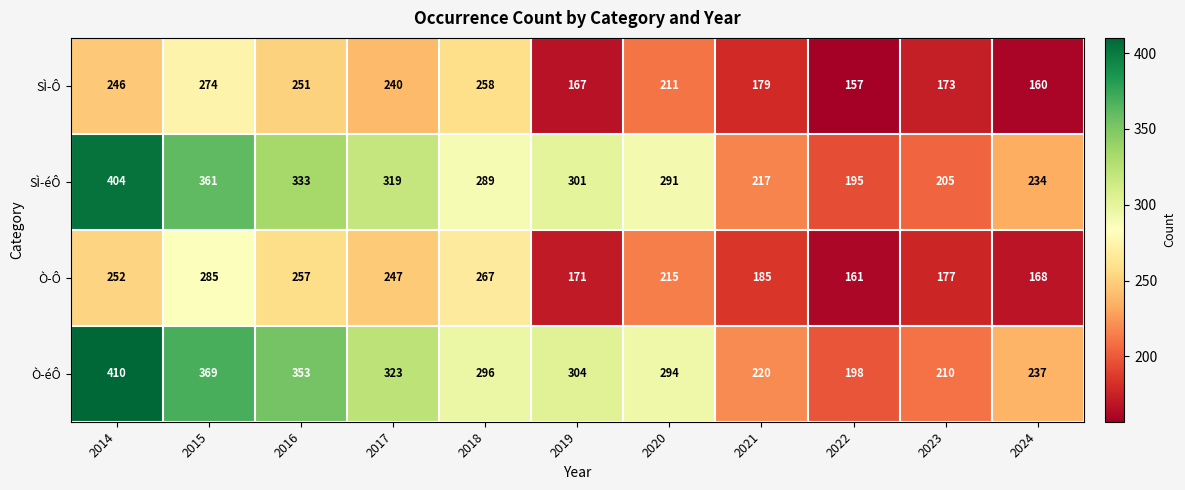

At 2015, list the series in order from smallest to largest.

SÌ-Ô, Ò-Ô, SÌ-éÔ, Ò-éÔ